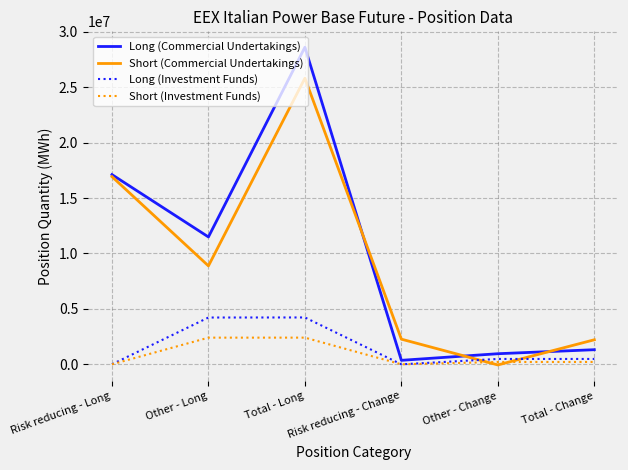

True or false: Short (Investment Funds) and Long (Commercial Undertakings) cross at least once.

False